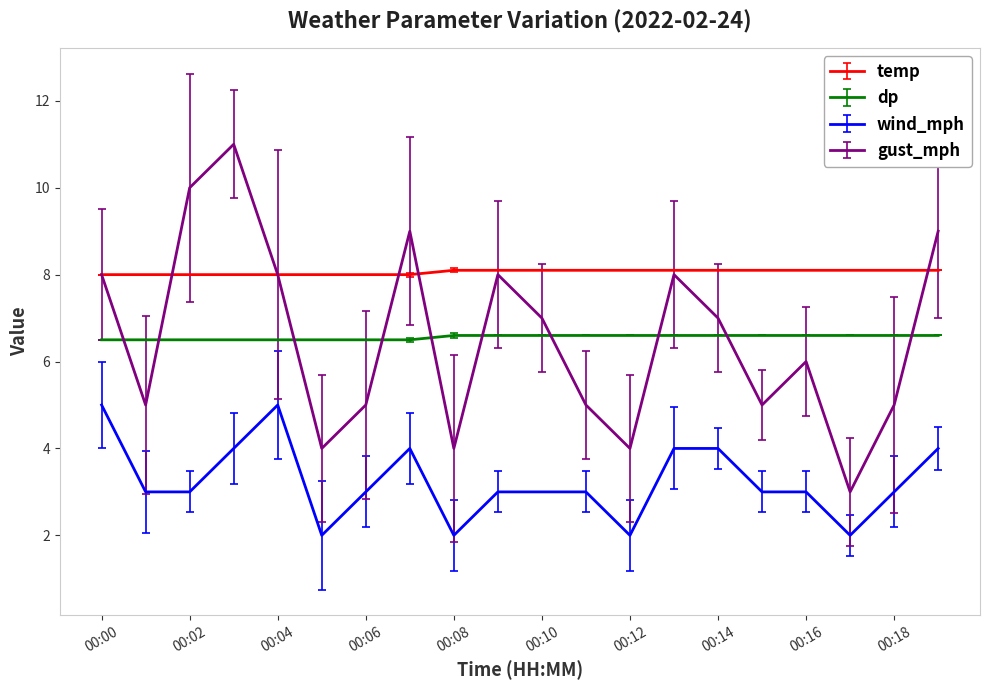

What is the sum of all dp values?

131.2